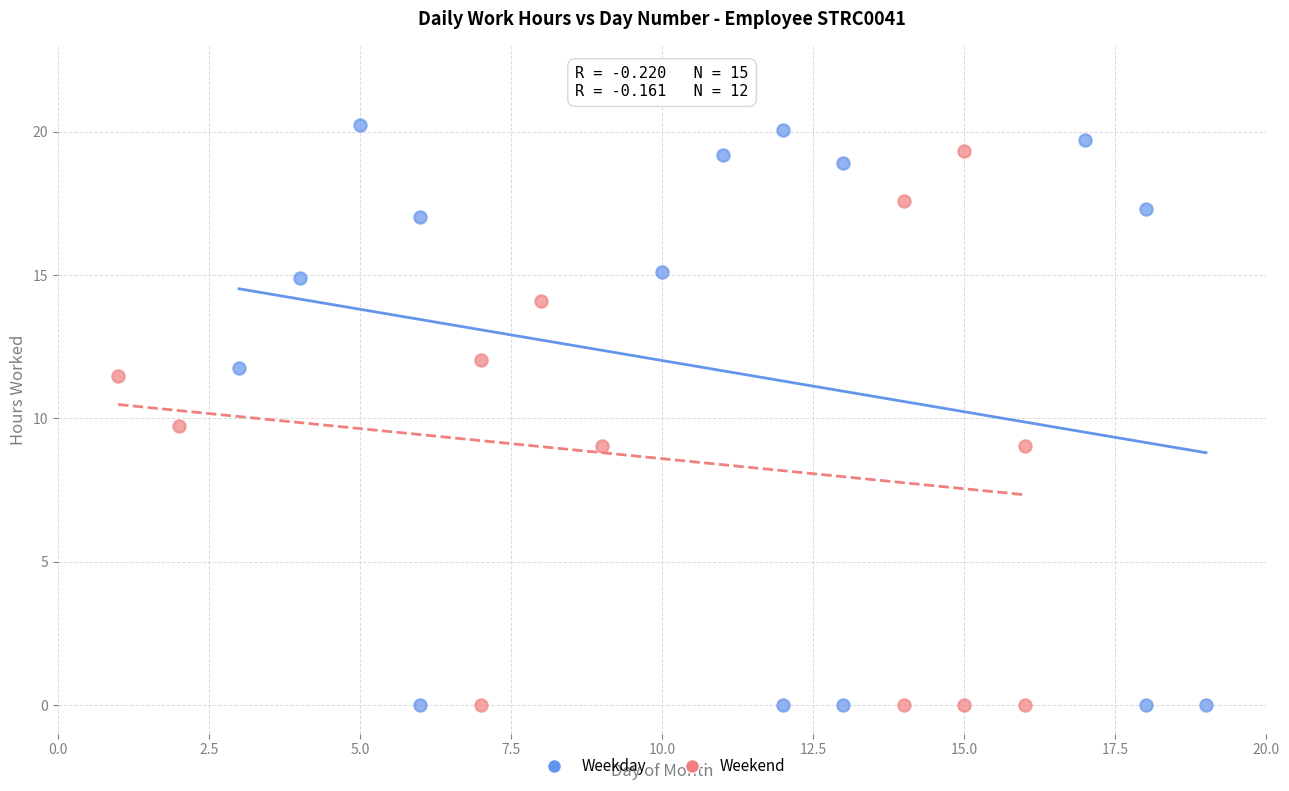

Which series has the largest Y range (max minus min)?

Weekday